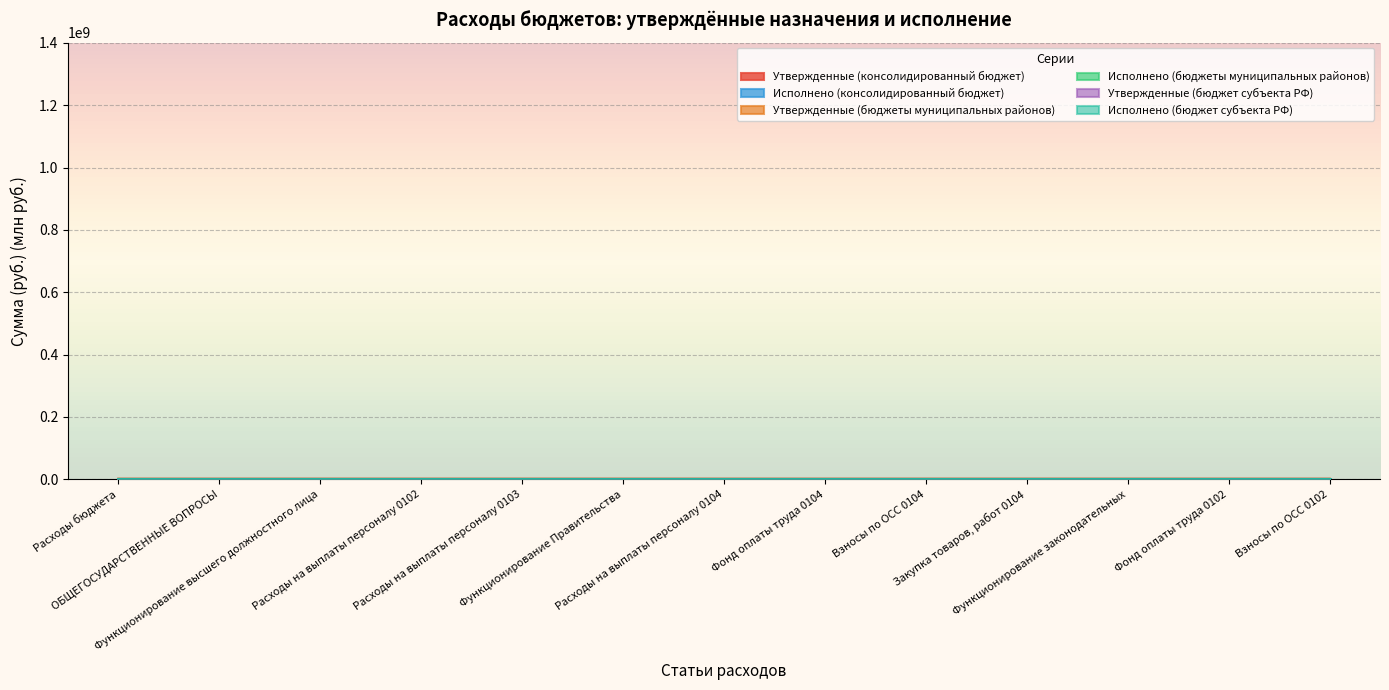

Reading left to right, list all the values displayed in this chart.

Утвержденные (консолидированный бюджет): 1273.5	186.8	15.4	15.4	0.0	115.0	99.9	77.0	22.4	15.0	0.9	11.9	3.4
Исполнено (консолидированный бюджет): 148.9	22.2	1.9	1.9	0.0	15.0	13.3	10.9	2.3	1.8	0.1	1.6	0.3
Утвержденные (бюджеты муниципальных районов): 1232.0	131.7	3.7	3.7	0.0	66.9	58.1	44.2	13.5	8.8	0.7	2.8	0.9
Исполнено (бюджеты муниципальных районов): 150.8	15.9	0.4	0.4	0.0	9.0	8.3	6.9	1.4	0.8	0.1	0.3	0.1
Утвержденные (бюджет субъекта РФ): 116.3	61.1	11.7	11.7	0.0	48.1	41.8	32.8	8.9	6.2	0.1	9.1	2.6
Исполнено (бюджет субъекта РФ): 9.4	7.6	1.5	1.5	0.0	6.0	5.0	4.0	1.0	1.0	0.0	1.2	0.3